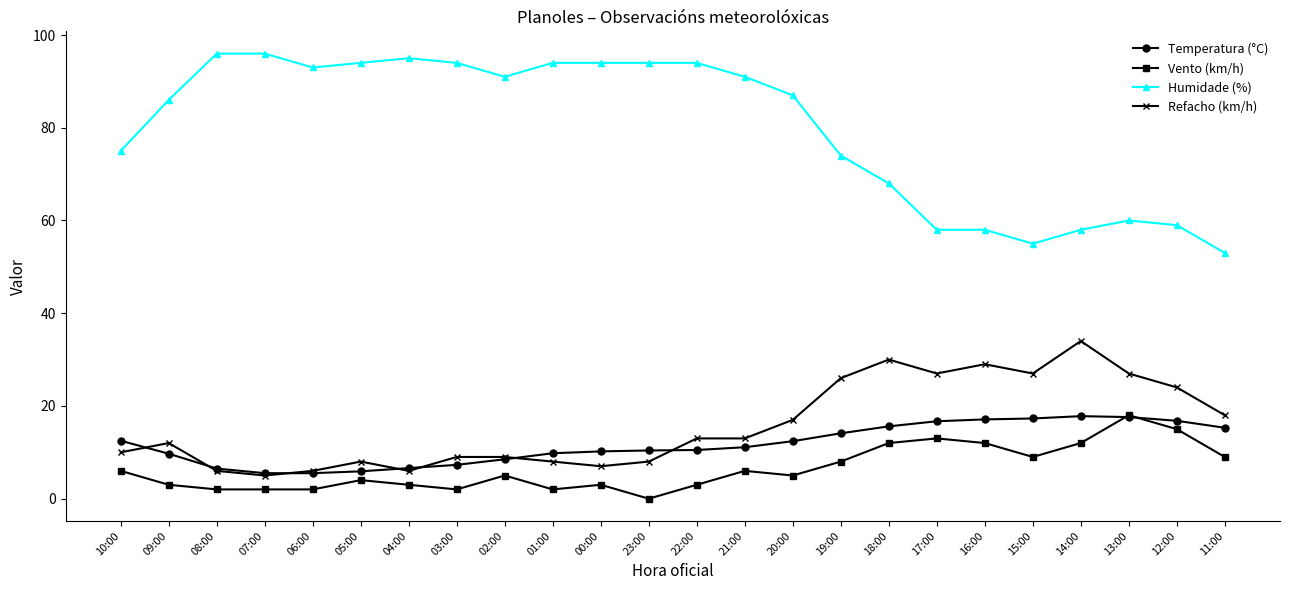

True or false: Vento (km/h) and Humidade (%) intersect in this chart.

False